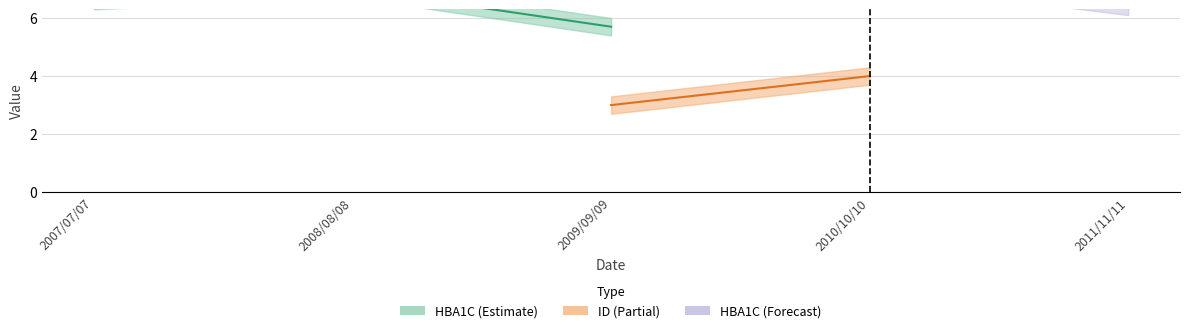

Reading left to right, list all the values displayed in this chart.

HBA1C: 2007/07/07=6.6	2008/08/08=7.0	2009/09/09=5.7	2010/10/10=7.5	2011/11/11=6.4
HBA1C_upper: 2007/07/07=6.9	2008/08/08=7.3	2009/09/09=6.0	2010/10/10=7.8	2011/11/11=6.7
HBA1C_lower: 2007/07/07=6.3	2008/08/08=6.7	2009/09/09=5.4	2010/10/10=7.2	2011/11/11=6.1
ID: 2007/07/07=1.0	2008/08/08=2.0	2009/09/09=3.0	2010/10/10=4.0	2011/11/11=5.0
ID_upper: 2007/07/07=1.3	2008/08/08=2.3	2009/09/09=3.3	2010/10/10=4.3	2011/11/11=5.3
ID_lower: 2007/07/07=0.7	2008/08/08=1.7	2009/09/09=2.7	2010/10/10=3.7	2011/11/11=4.7